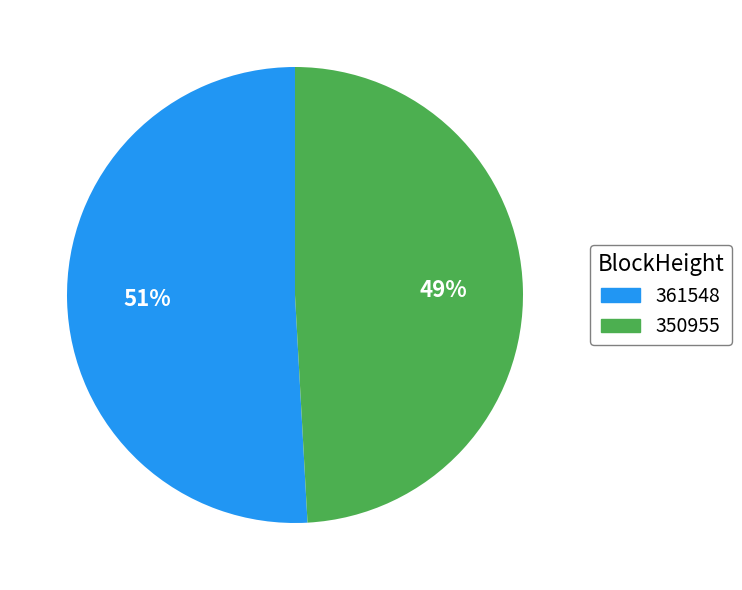

Is there any slice that represents more than half of the pie?

Yes